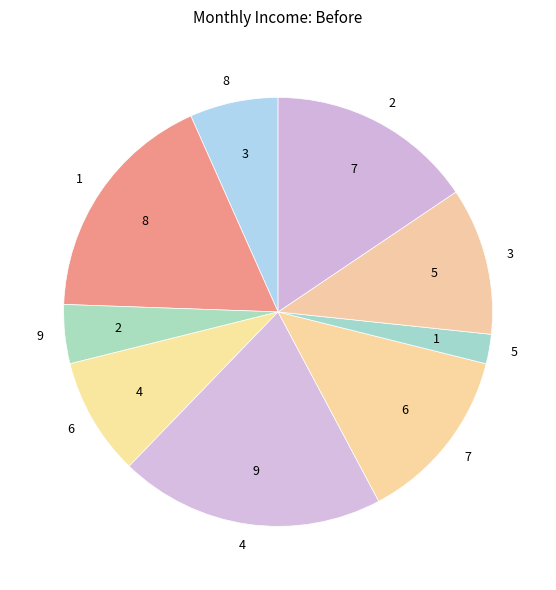

Is the sum of 1 and 3 greater than half?

No